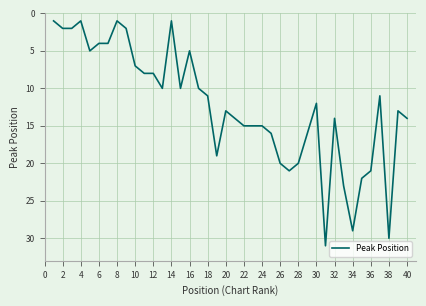

What is the difference between the maximum and minimum values?

30